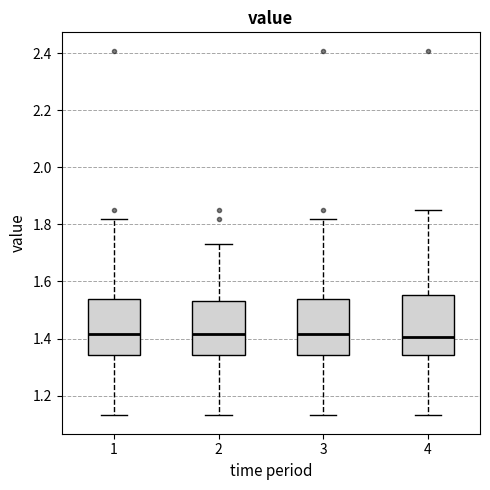

Reading left to right, transcribe this box plot: for each box, give where its median line is, the range the box spans, and where its two whiskers end, as read against the y-axis. The values are not printed on the chart, so give them approximately, as read against the axis.

1: median 1.42, box 1.34 to 1.54, whiskers 1.14 to 1.82
2: median 1.42, box 1.34 to 1.54, whiskers 1.14 to 1.74
3: median 1.42, box 1.34 to 1.54, whiskers 1.14 to 1.82
4: median 1.40, box 1.34 to 1.56, whiskers 1.14 to 1.86